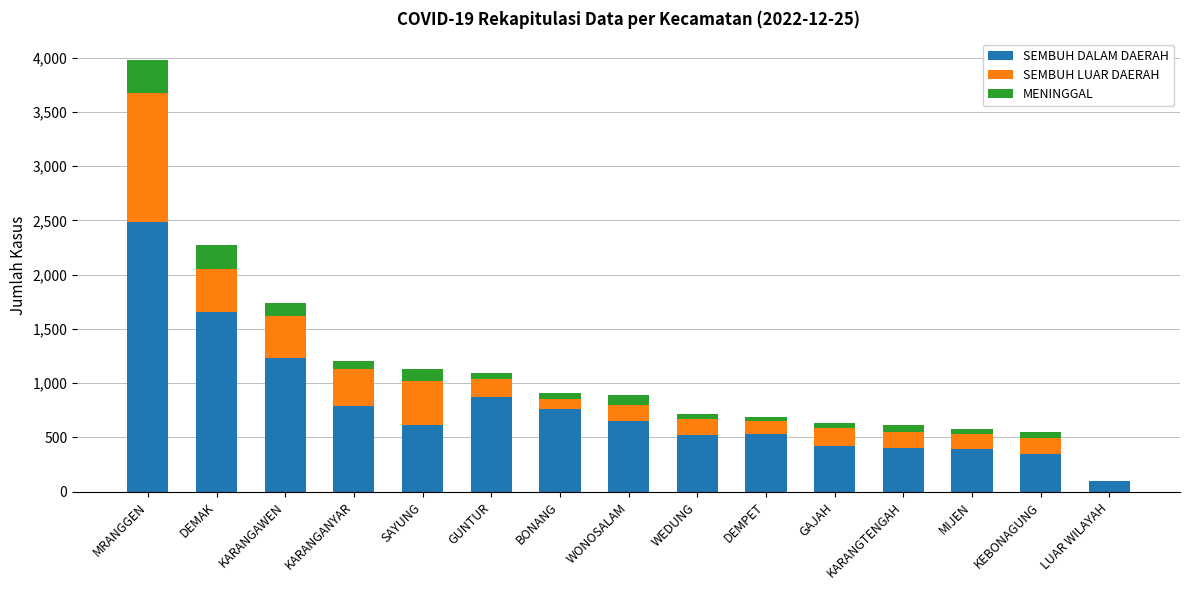

At which label is SEMBUH DALAM DAERAH closest to 1290?

KARANGAWEN